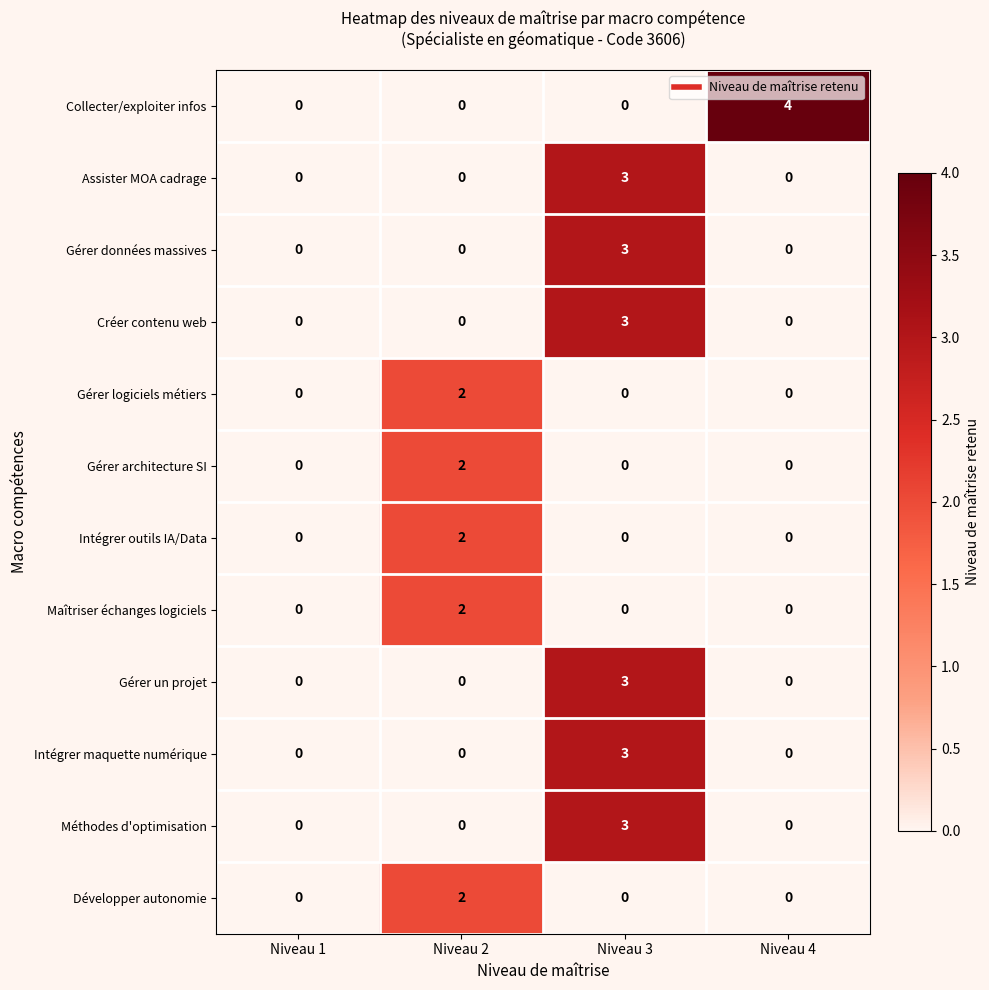

Which series has the widest spread of values?

Collecter/exploiter infos